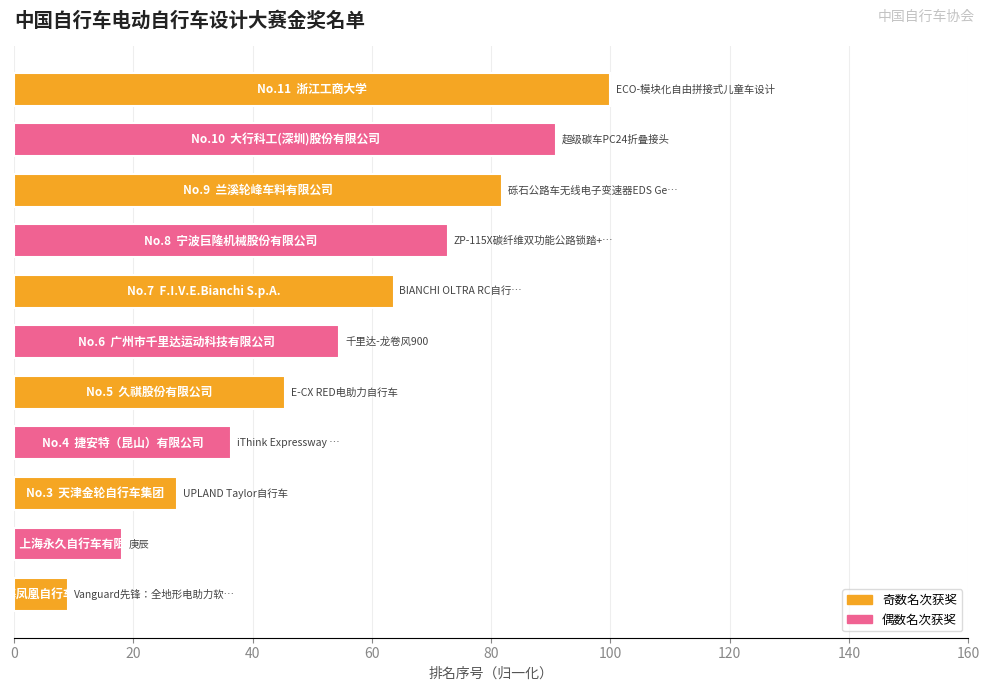

What is the minimum value shown in the chart?

9.1